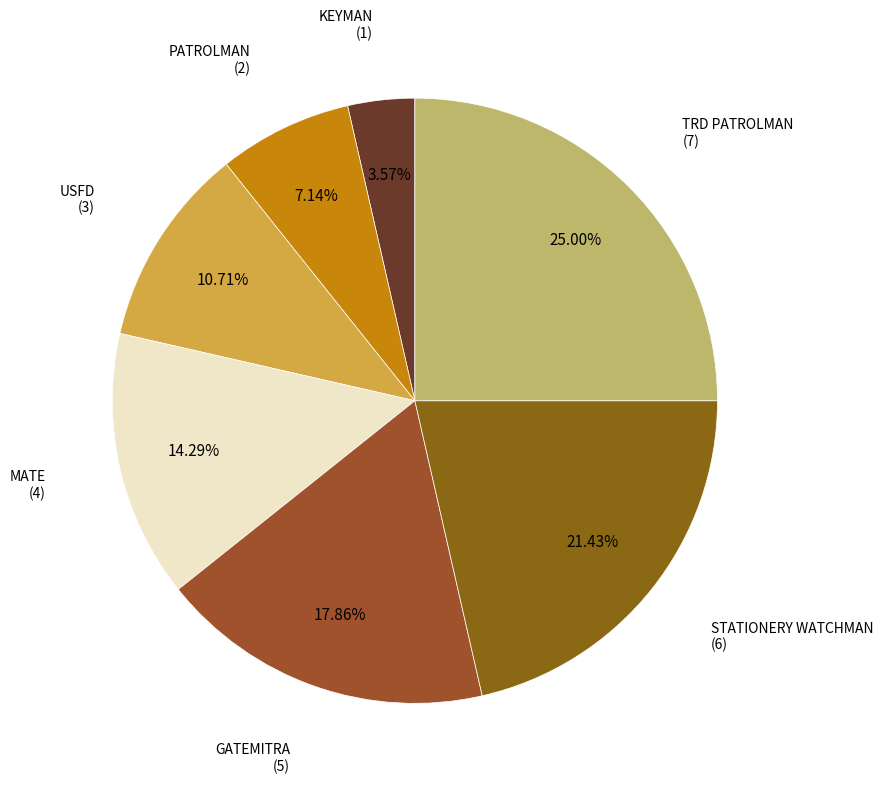

What is the smallest slice in the pie chart?

KEYMAN